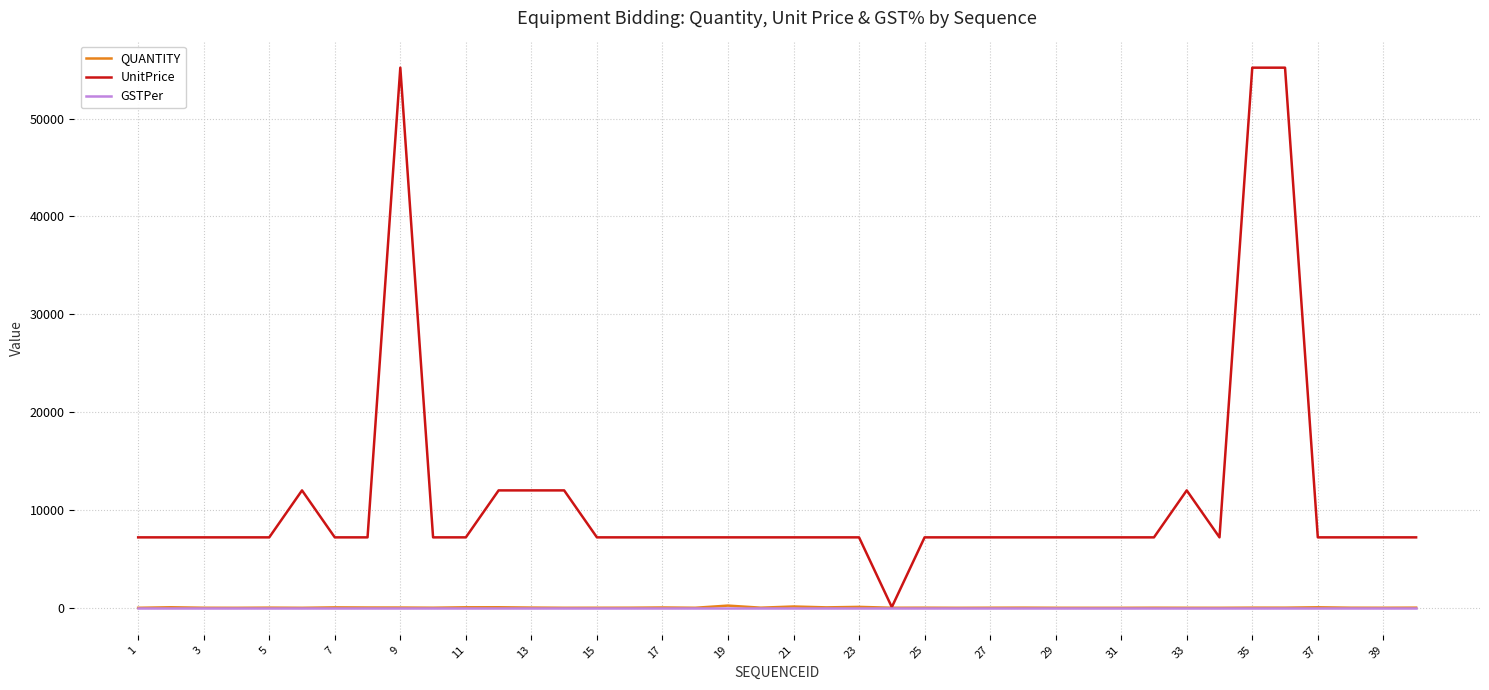

Which series has the largest range (max minus min)?

UnitPrice